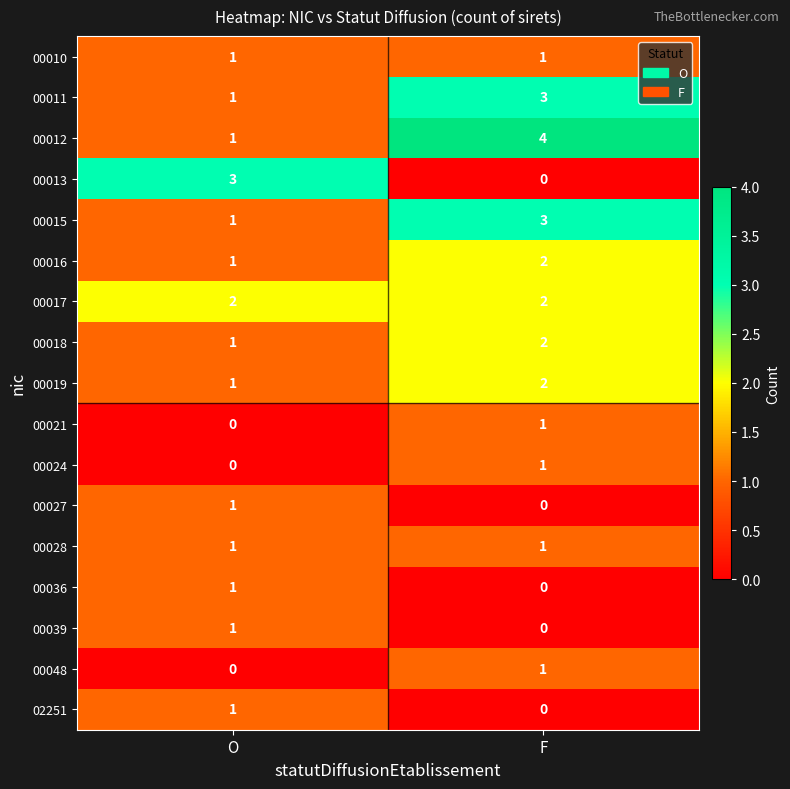

Count the number of categories in the chart.

2